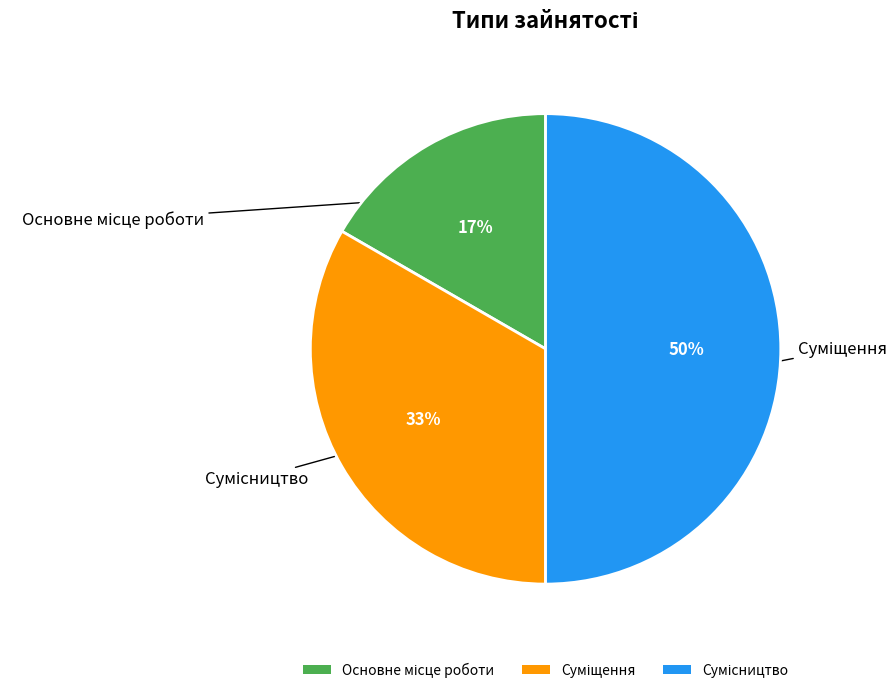

To the nearest percent, what is the difference between the largest and smallest slice percentages?

33%